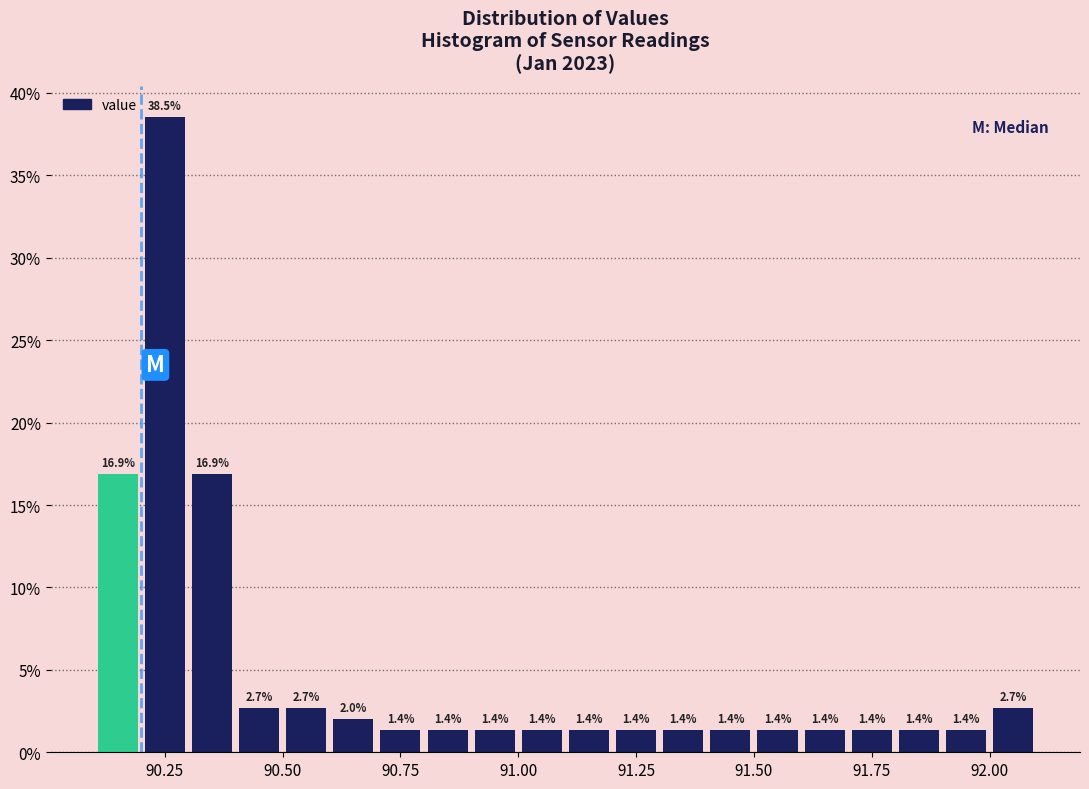

Around what value on the x-axis is the tallest bar? Give the approximate position of its centre, as read against the axis.

90.25